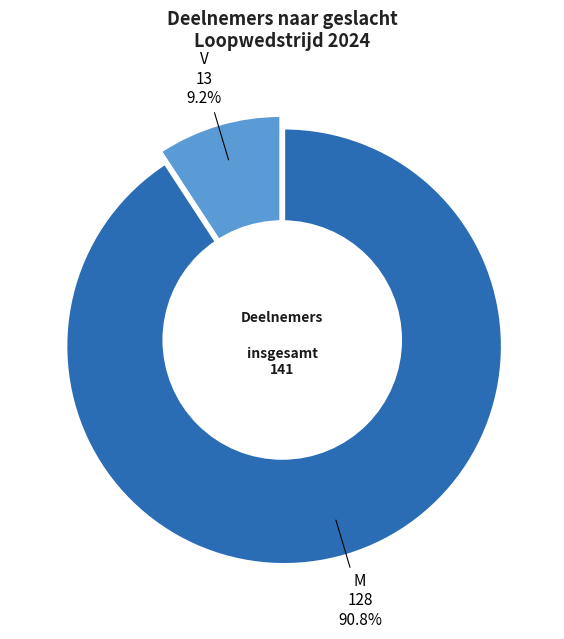

What is the largest slice in the pie chart?

M